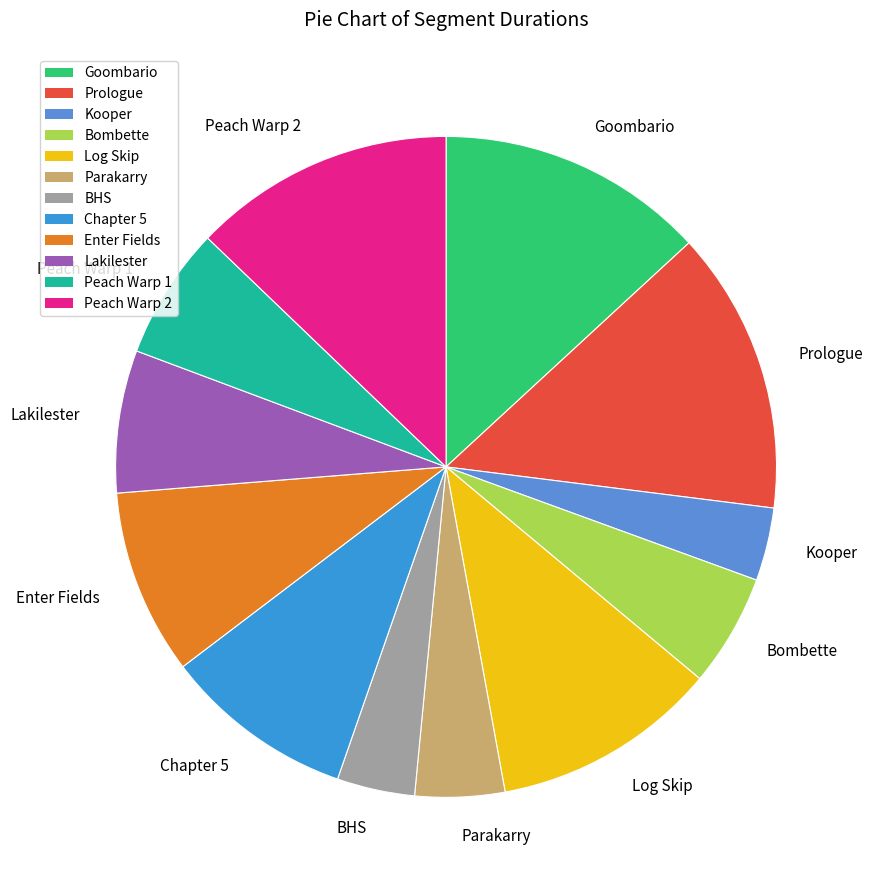

Count the number of slices in the pie.

12